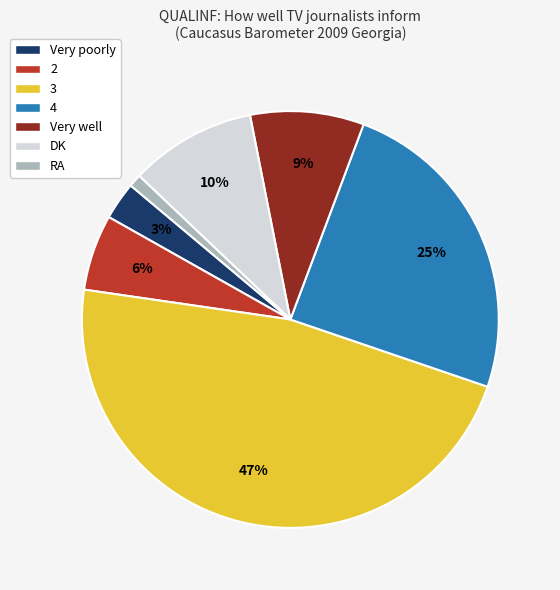

What is the ratio of the value at DK to the value at 2?

1.7